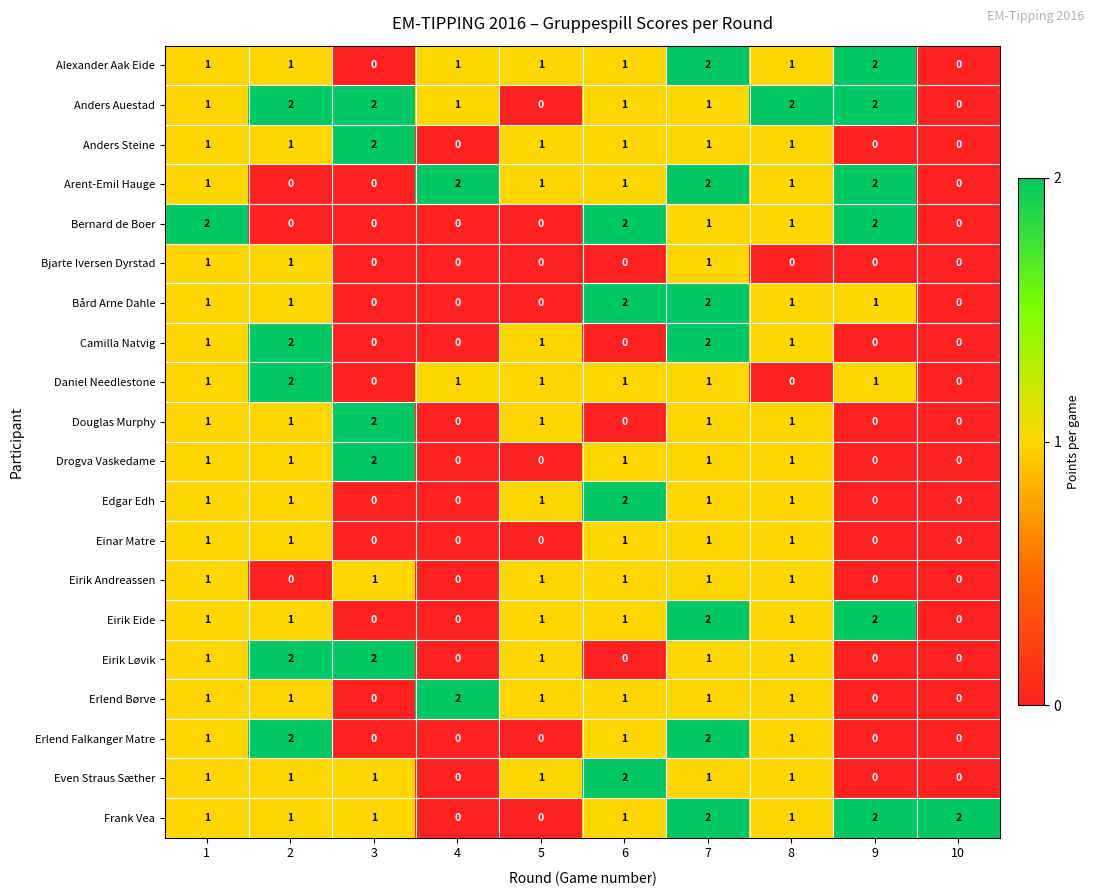

The value of Arent-Emil Hauge at 10 is 0. True or false?

True